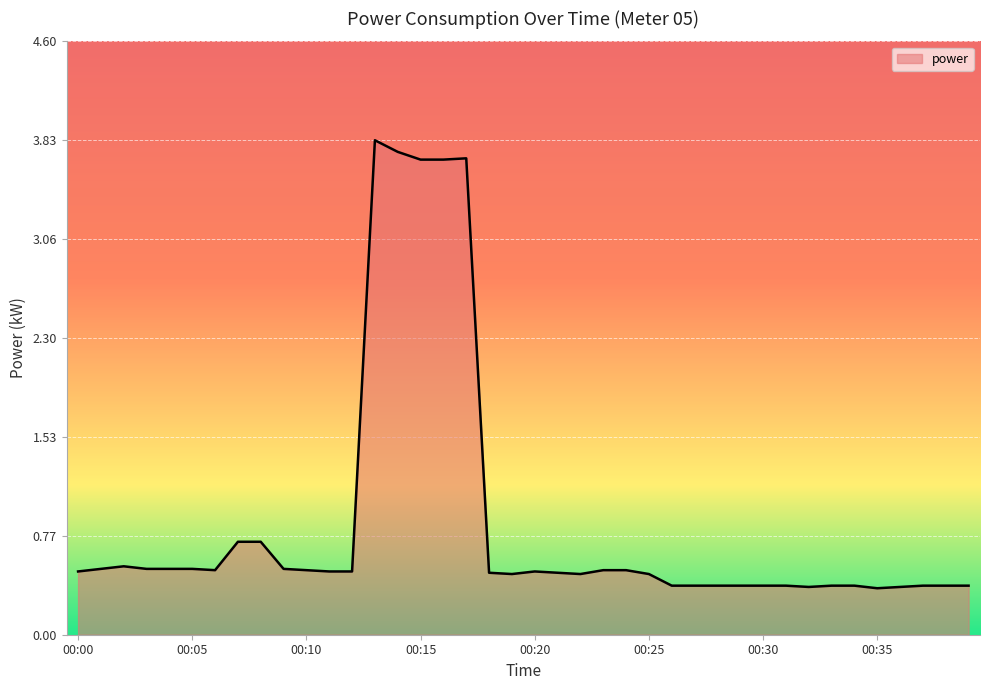

What is the difference between the maximum and second lowest values?

3.5